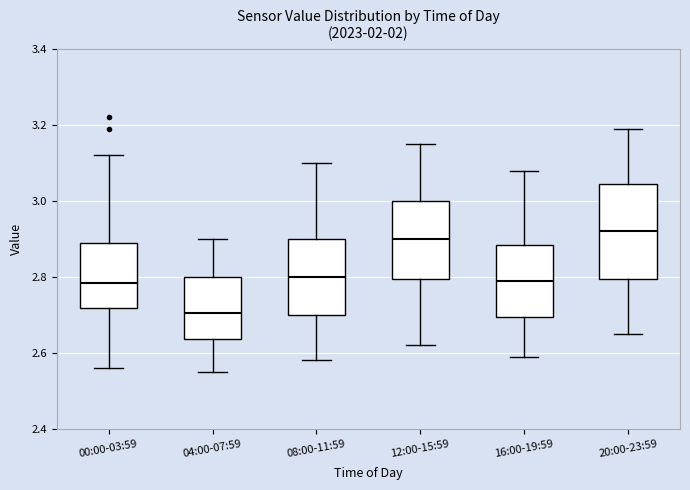

Where is the lower edge of the box for 12:00-15:59 on the y-axis? The values are not printed on the chart, so give them approximately, as read against the axis.

2.80